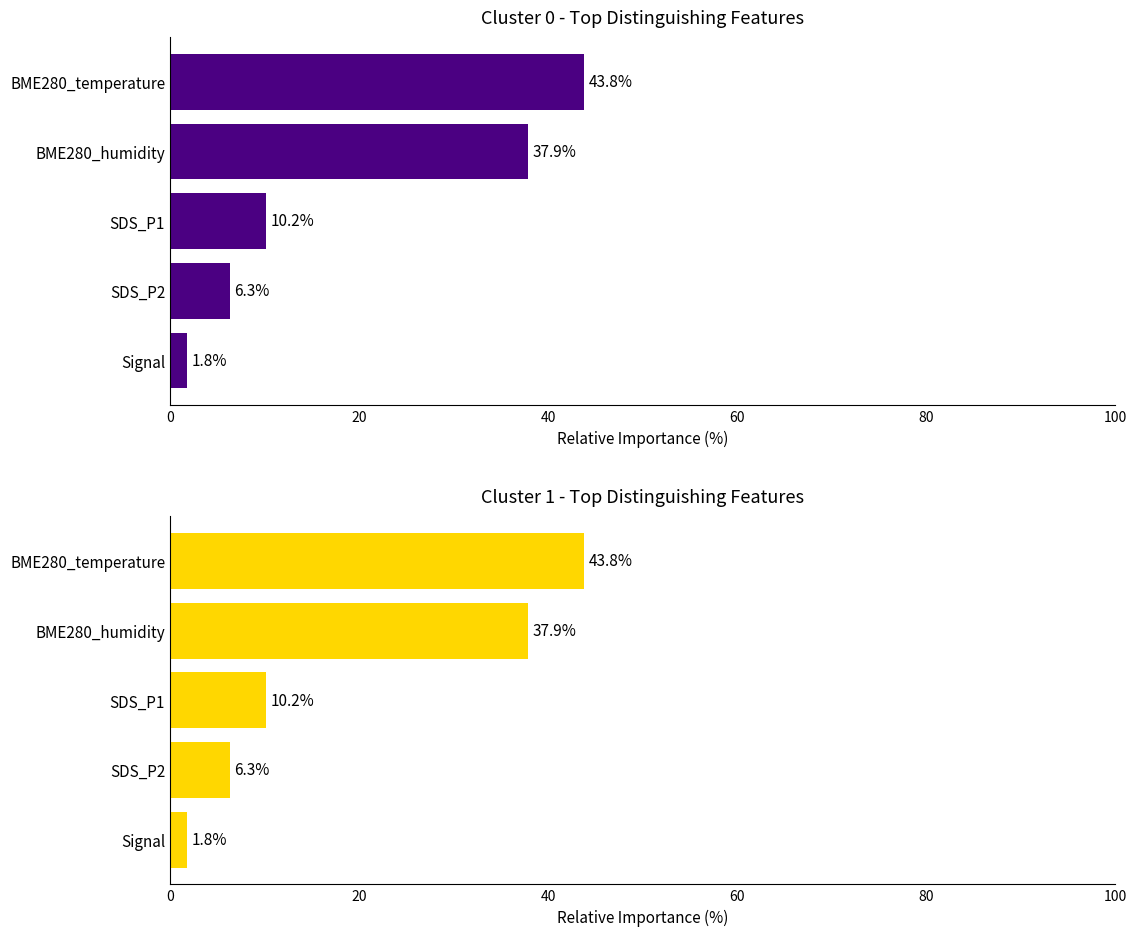

Count the number of data series in this chart.

2